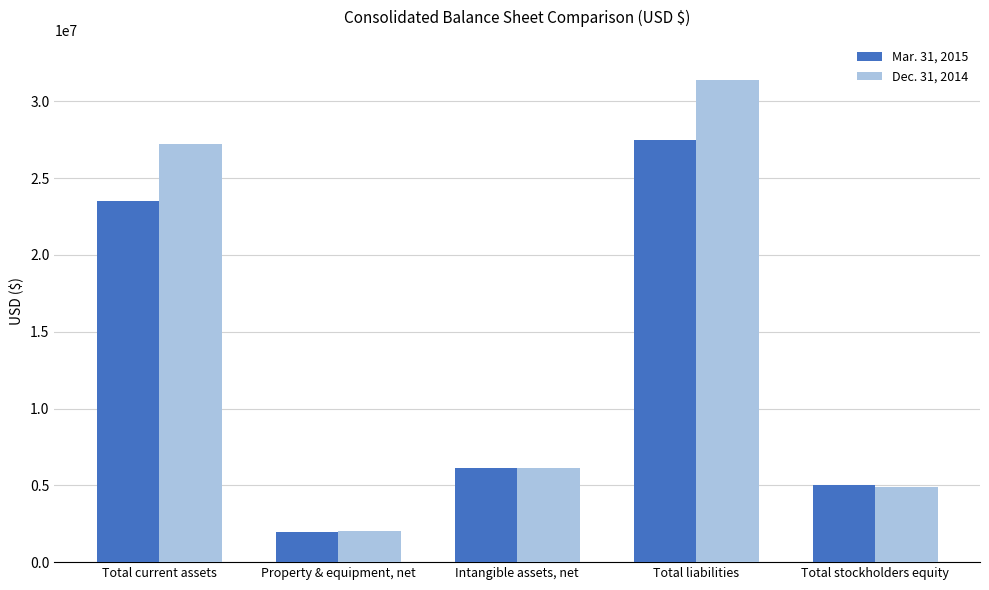

What is the difference between the second highest and second lowest values in the Dec. 31, 2014 series?

22328733